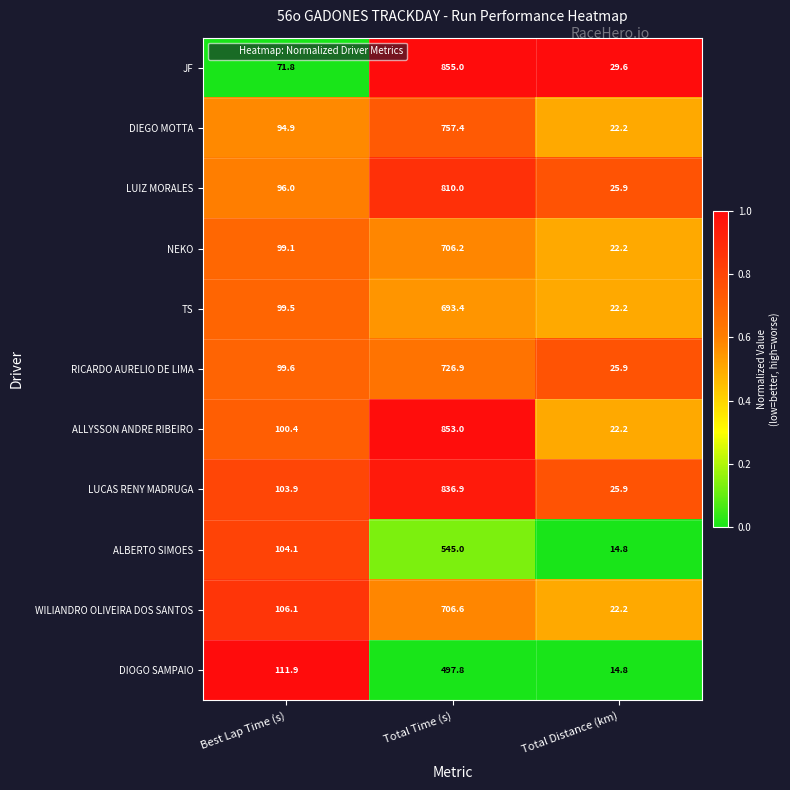

What is the spread (max minus min) of values at Total Time (s)?

357.2